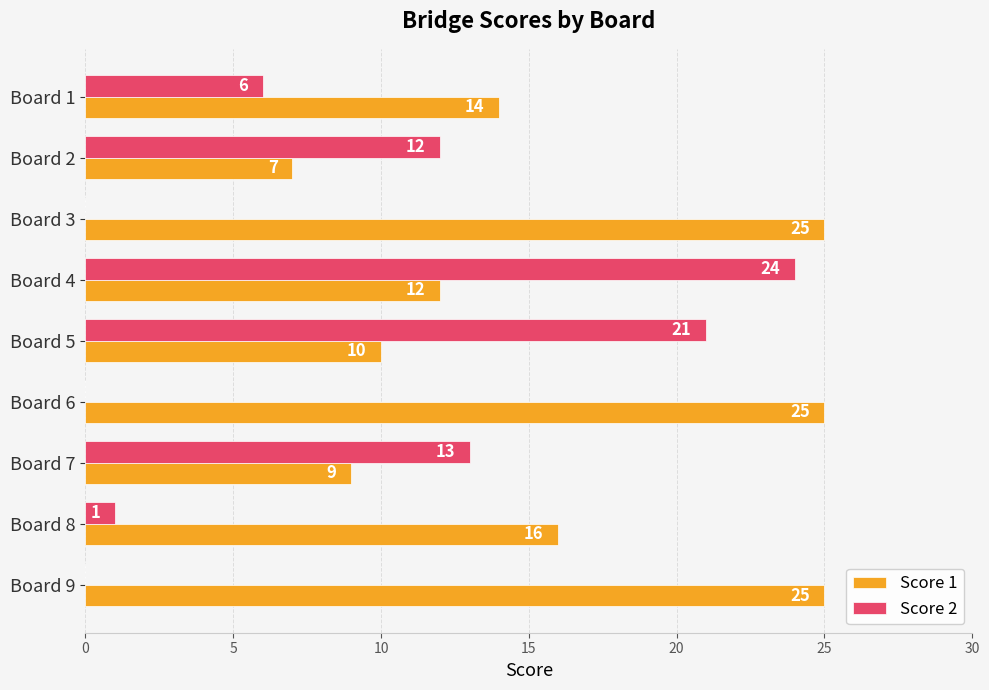

What is the sum of the Score 2 values at Board 3 and Board 4?

24